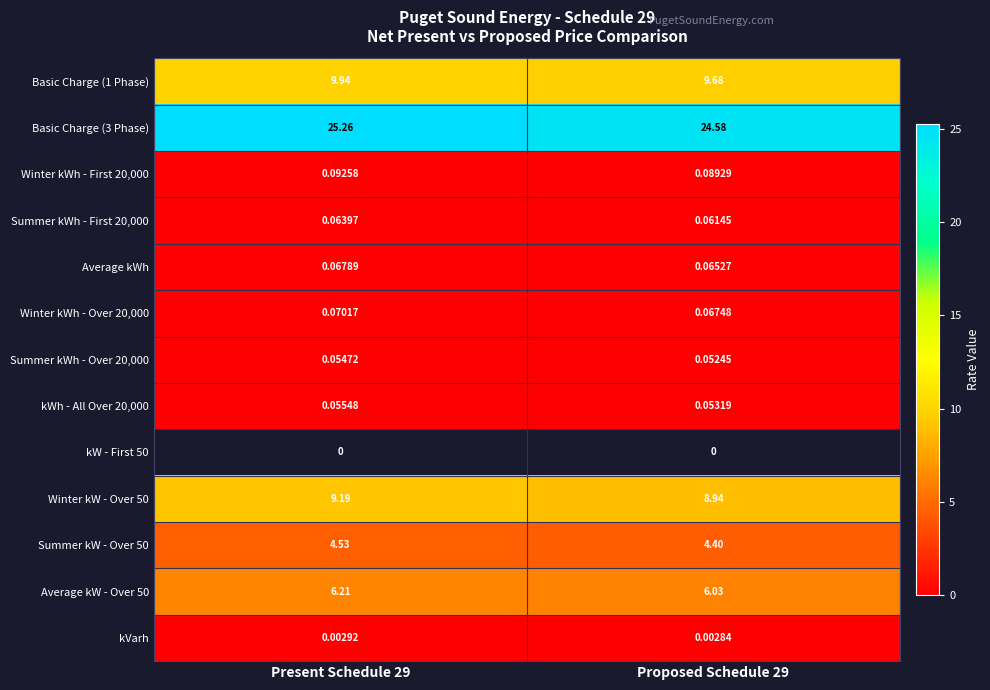

How many kVarh values are between 0 and 1?

2